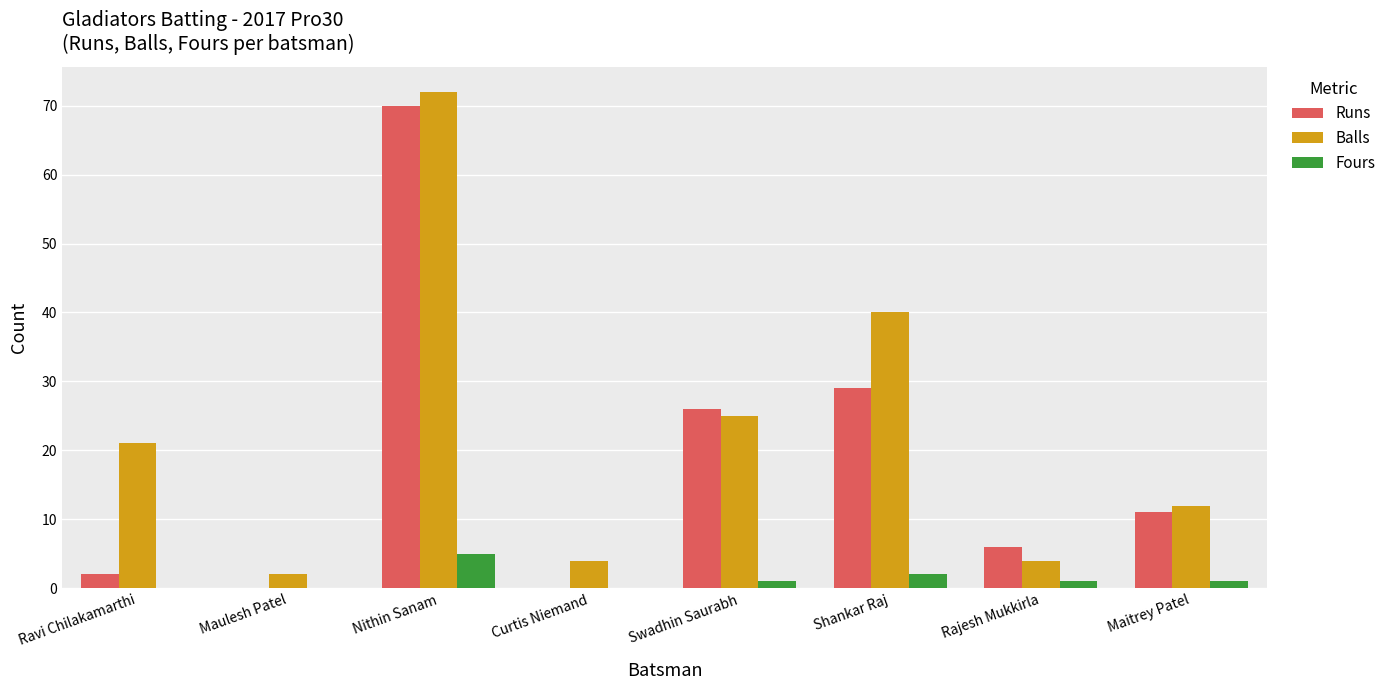

What are all the series names shown in the legend?

Runs, Balls, Fours